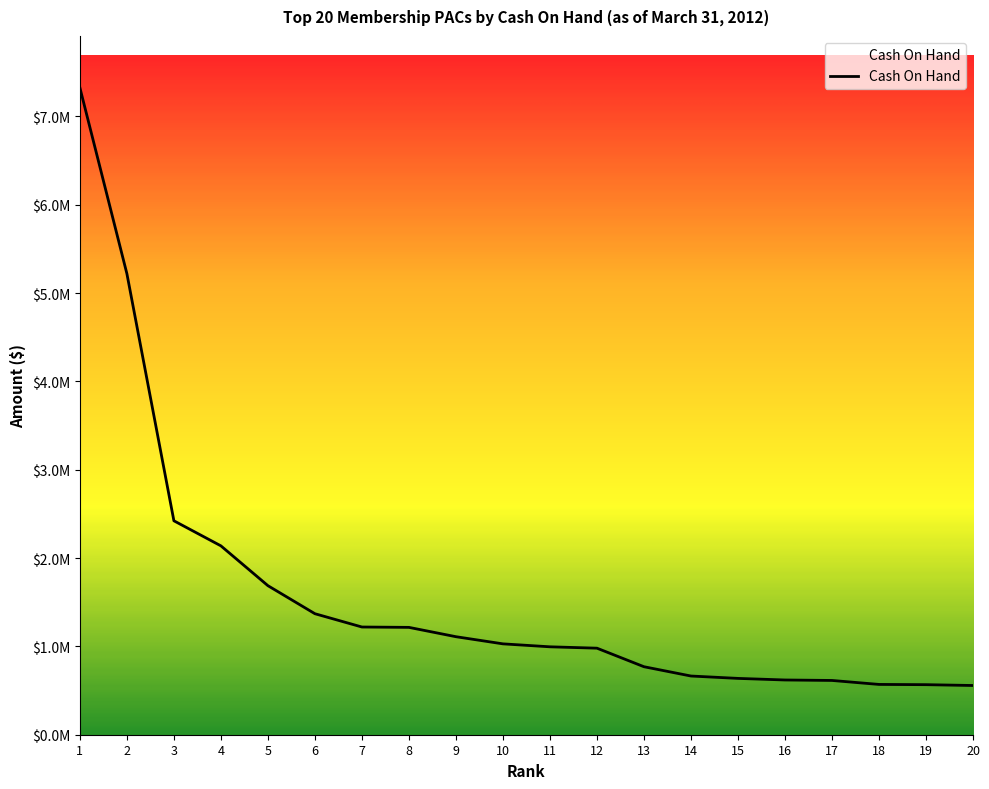

The value at 15 is 637572.7. True or false?

True